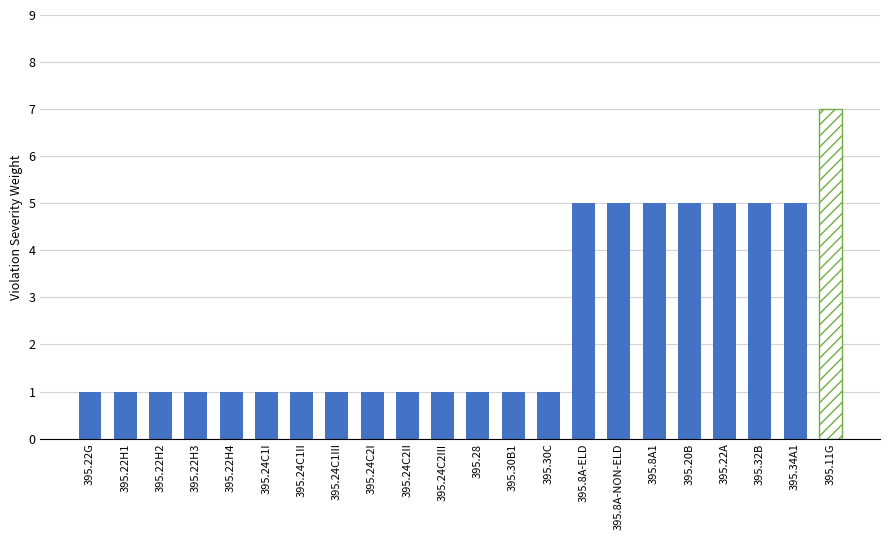

What is the maximum value shown in the chart?

7